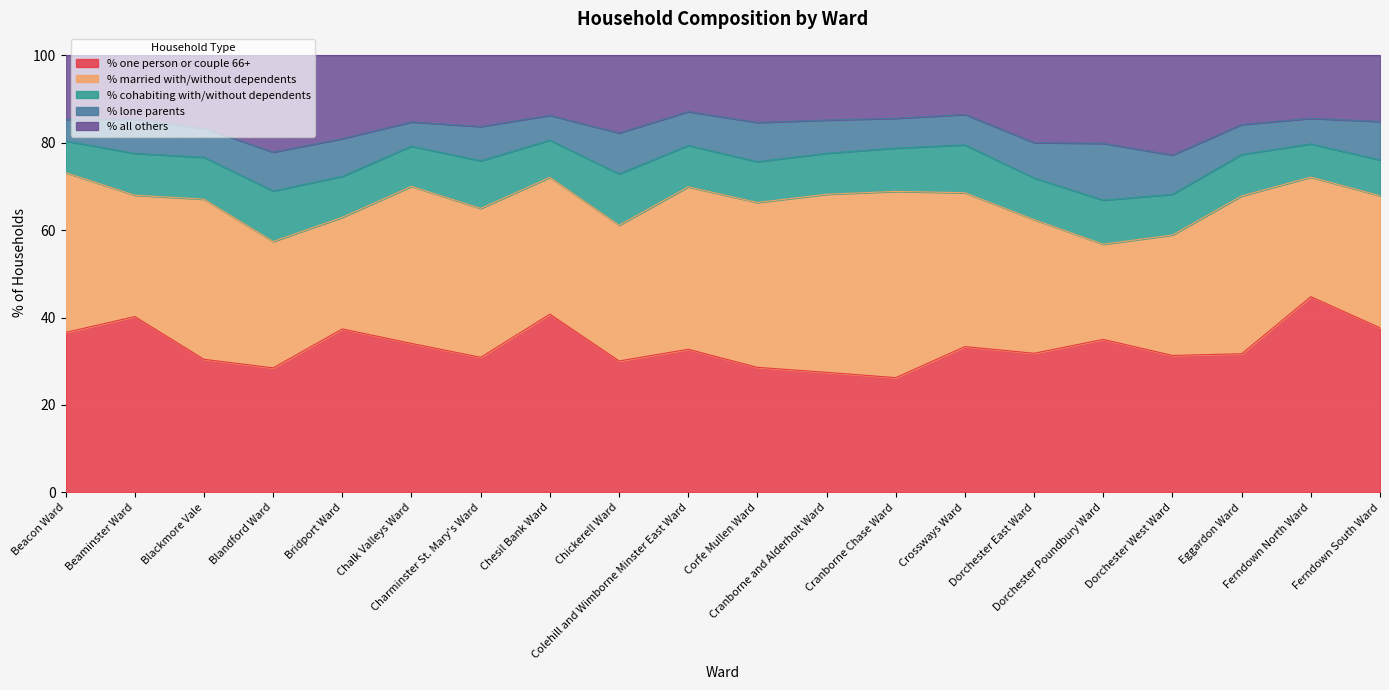

True or false: % all others has more than 1 points higher than both neighbors.

True